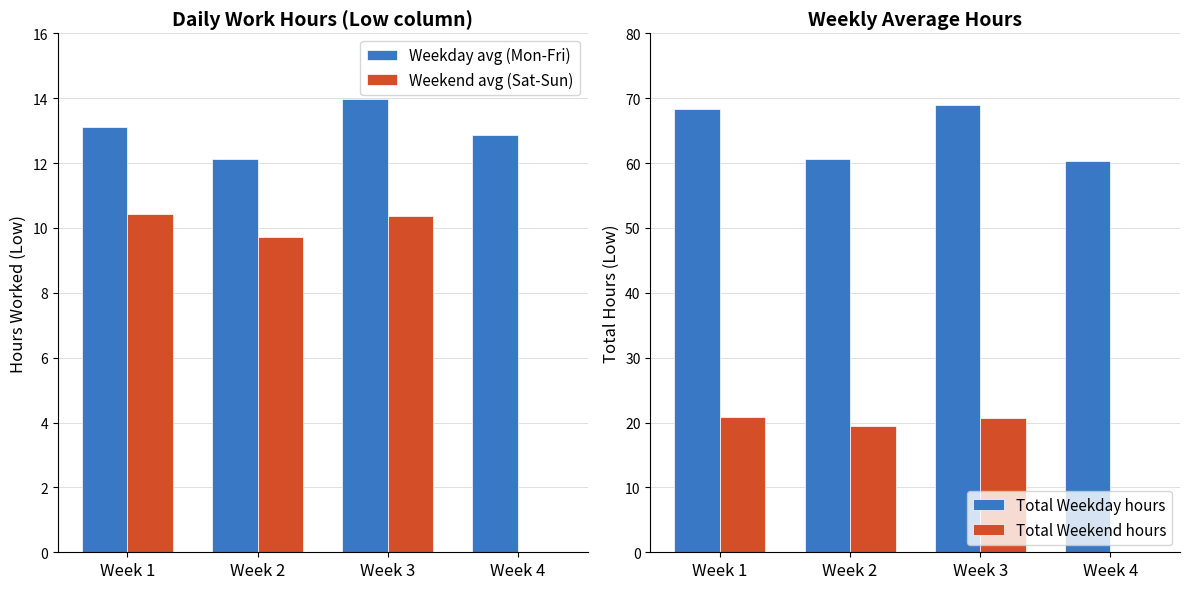

Does the chart contain stacked bars?

No